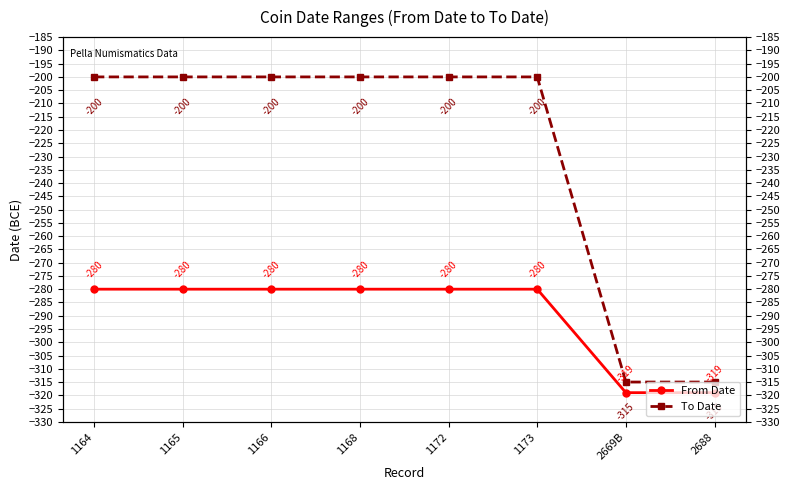

At how many categories does at least one series exceed -238?

6